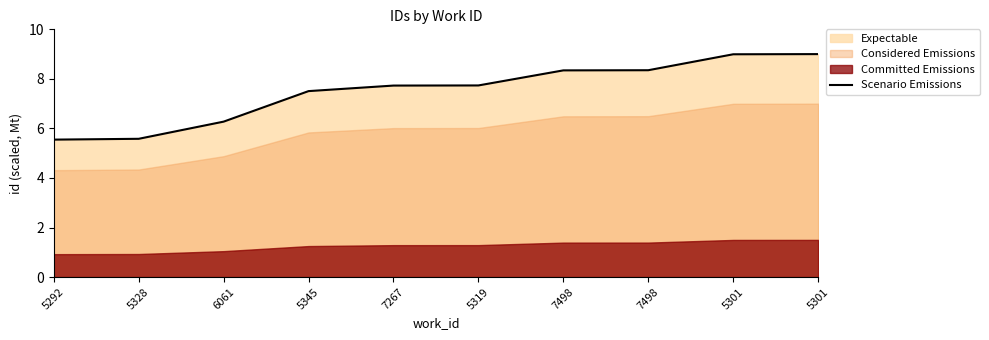

Which label corresponds to the smallest value in the chart?

5292